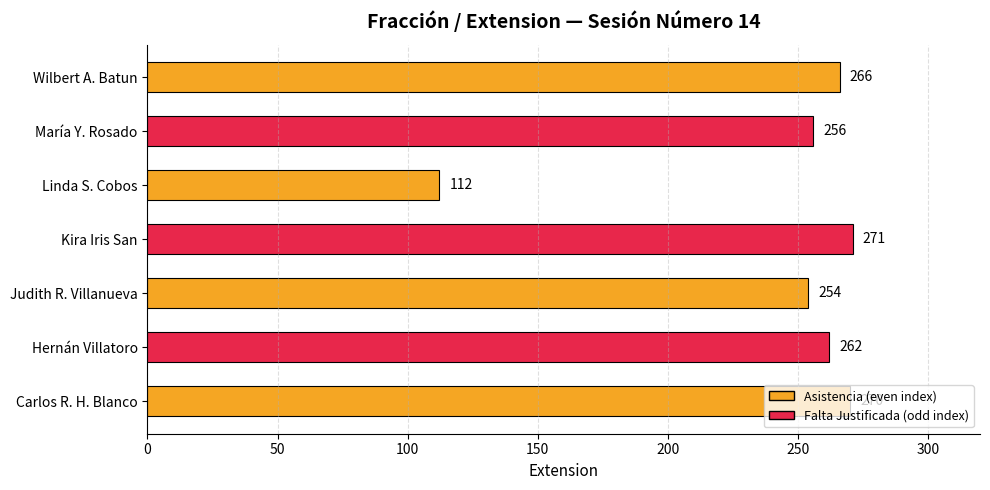

What is the change in value from Hernán Villatoro to Wilbert A. Batun?

+4